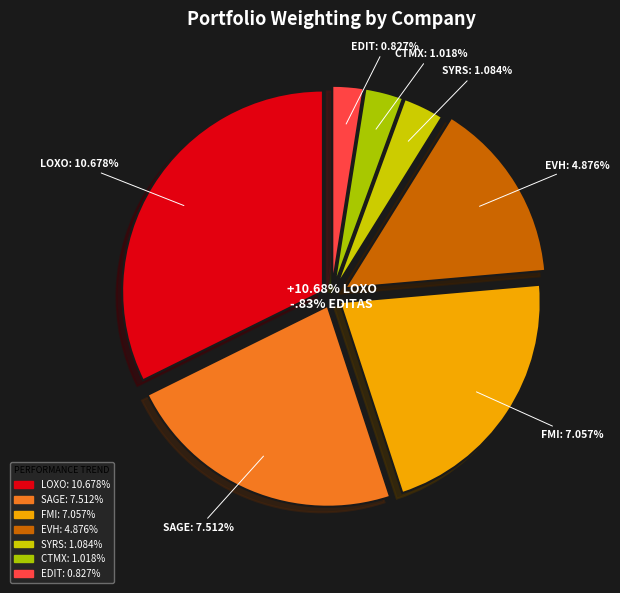

Approximately how many times larger is the value at EVOLENT HEALTH INC compared to LOXO ONCOLOGY INC?

0.5